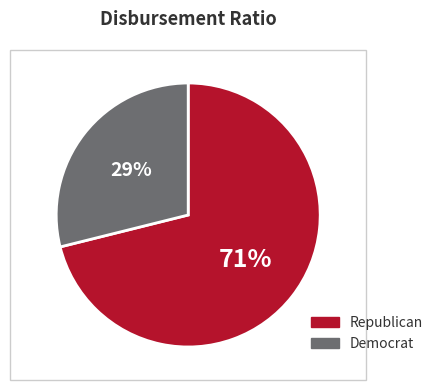

To the nearest percent, what is the difference between the largest and smallest slice percentages?

42%